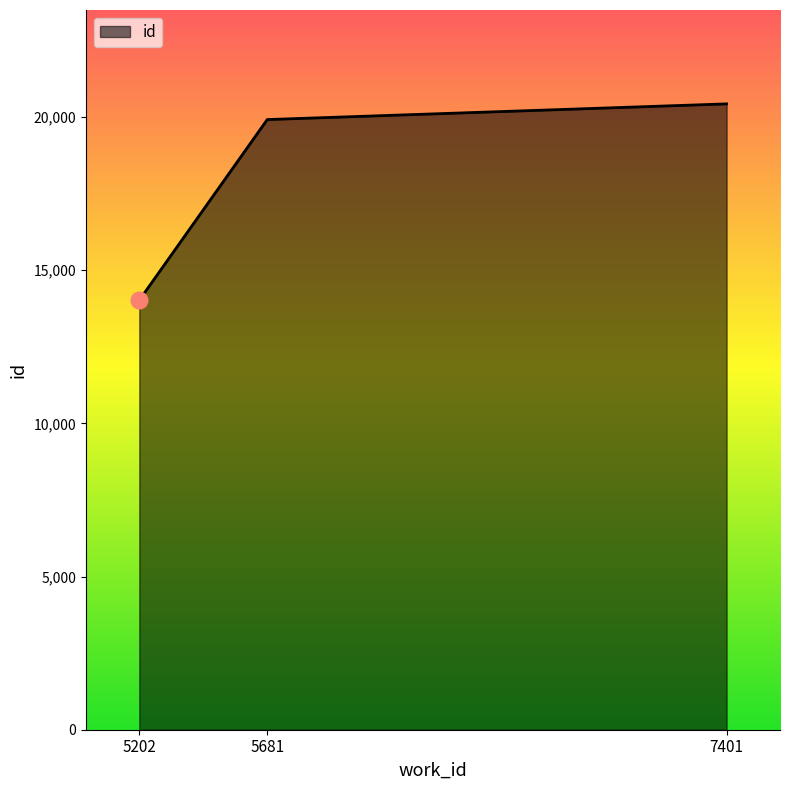

What is the sum of all values?

54368